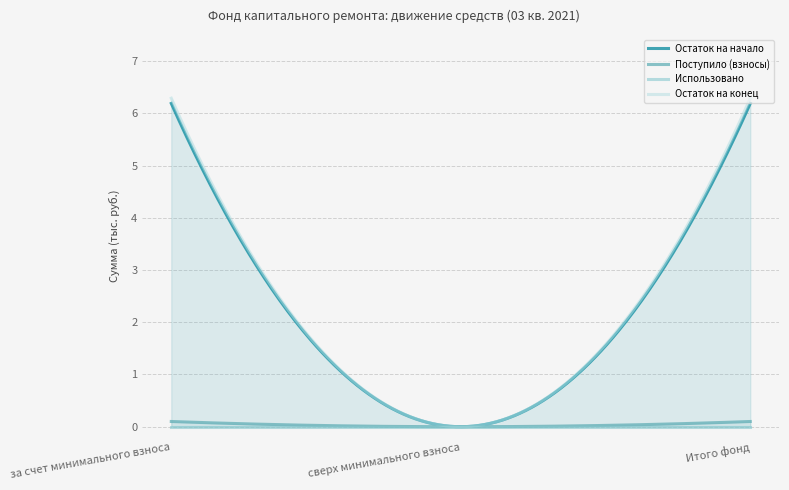

What is the highest value of the Остаток на конец series?

6.3